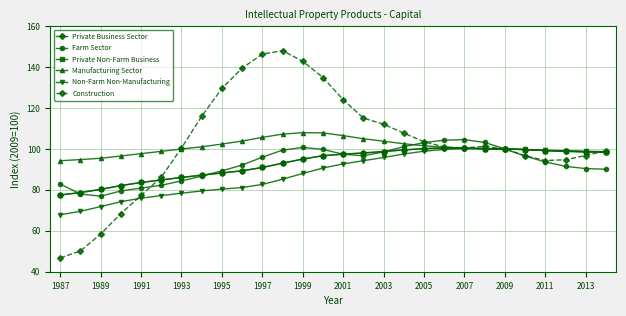

Which series has the widest spread of values?

Construction